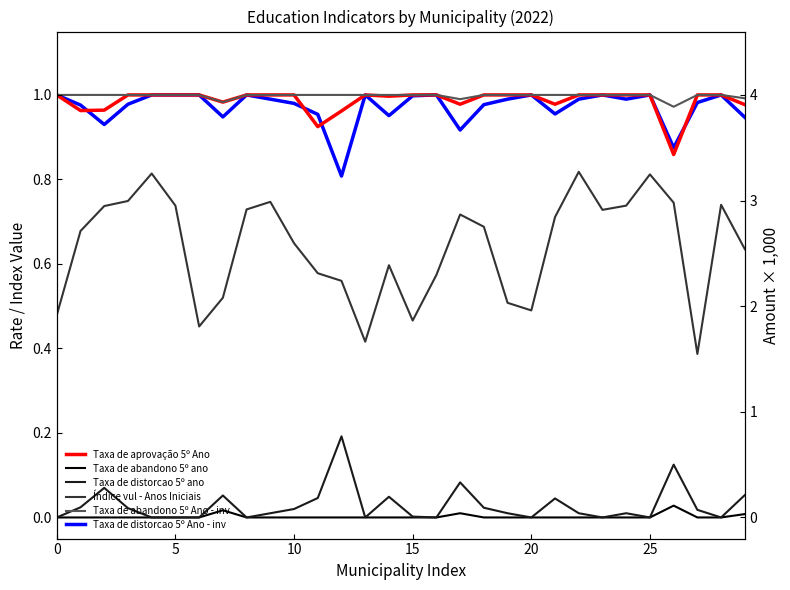

Where is the first local maximum for Taxa de abandono 5º ano?

7